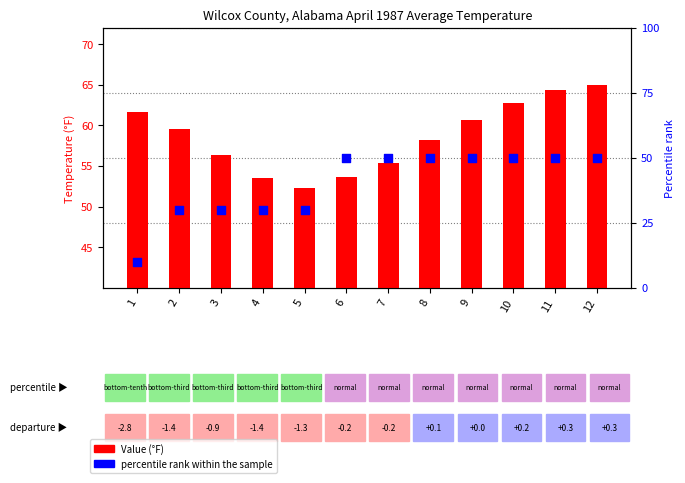

Which series has the largest Y range (max minus min)?

percentile rank within the sample